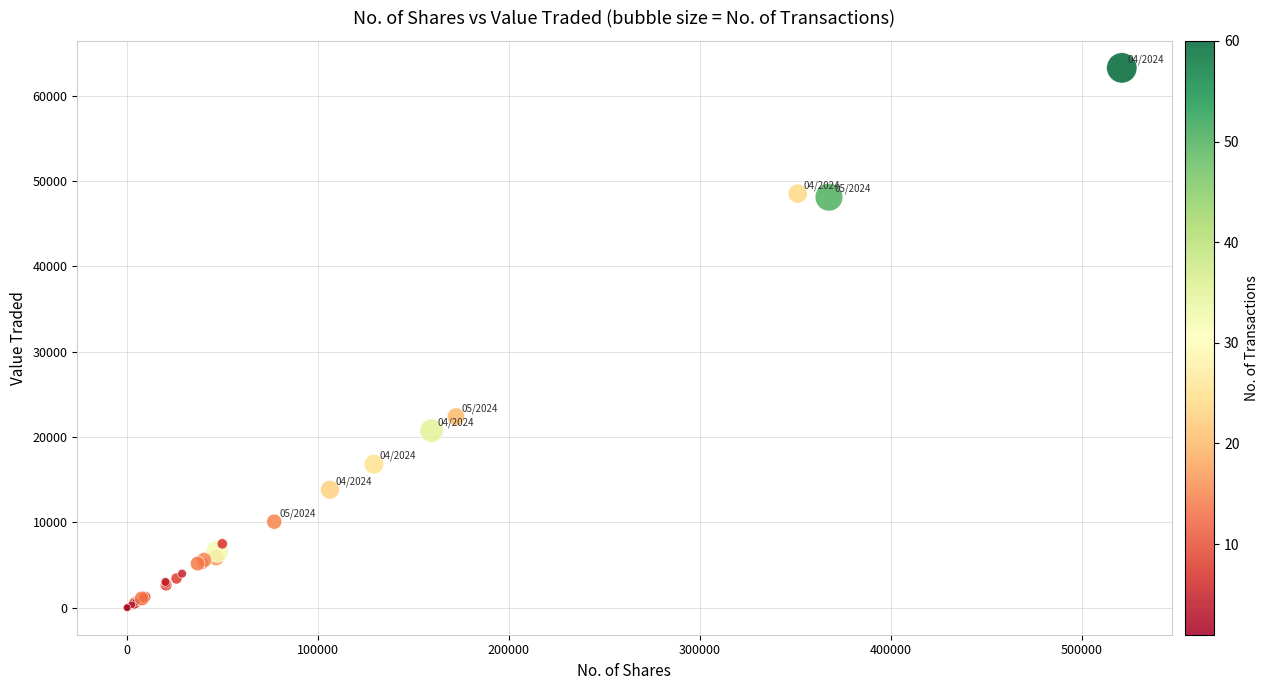

What Y value in the scatter plot is closest to 31636?

22405